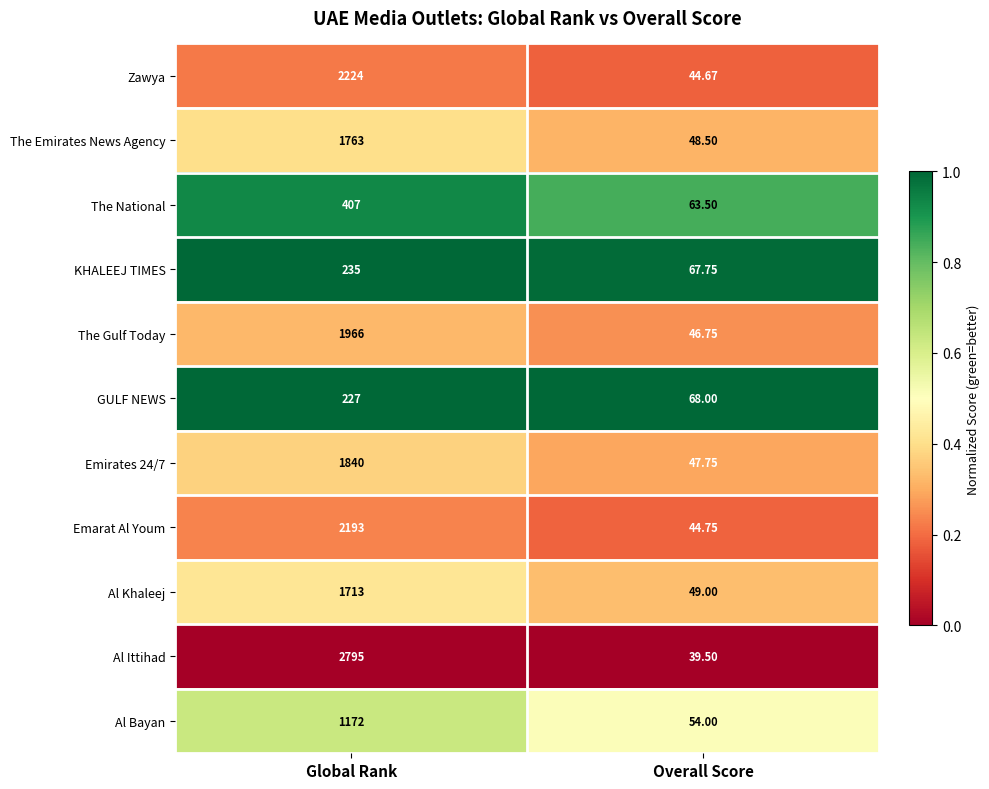

What is the difference between the highest and lowest values at Global Rank?

2568.0